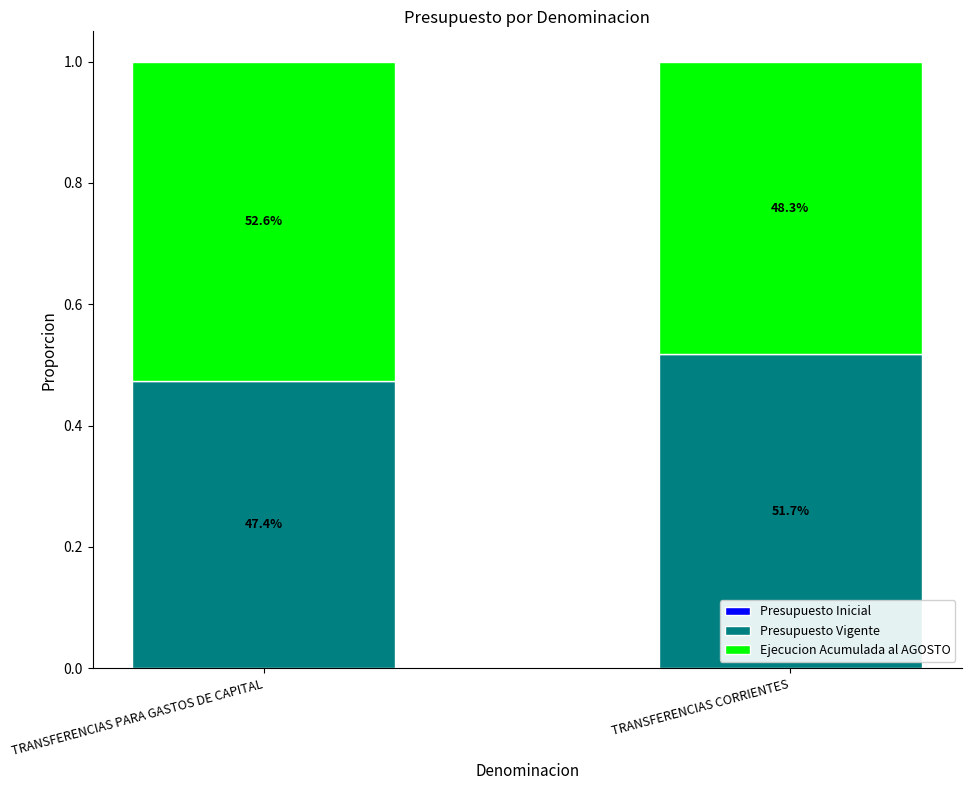

The value of Ejecucion Acumulada al AGOSTO at TRANSFERENCIAS CORRIENTES is 0.5. True or false?

True